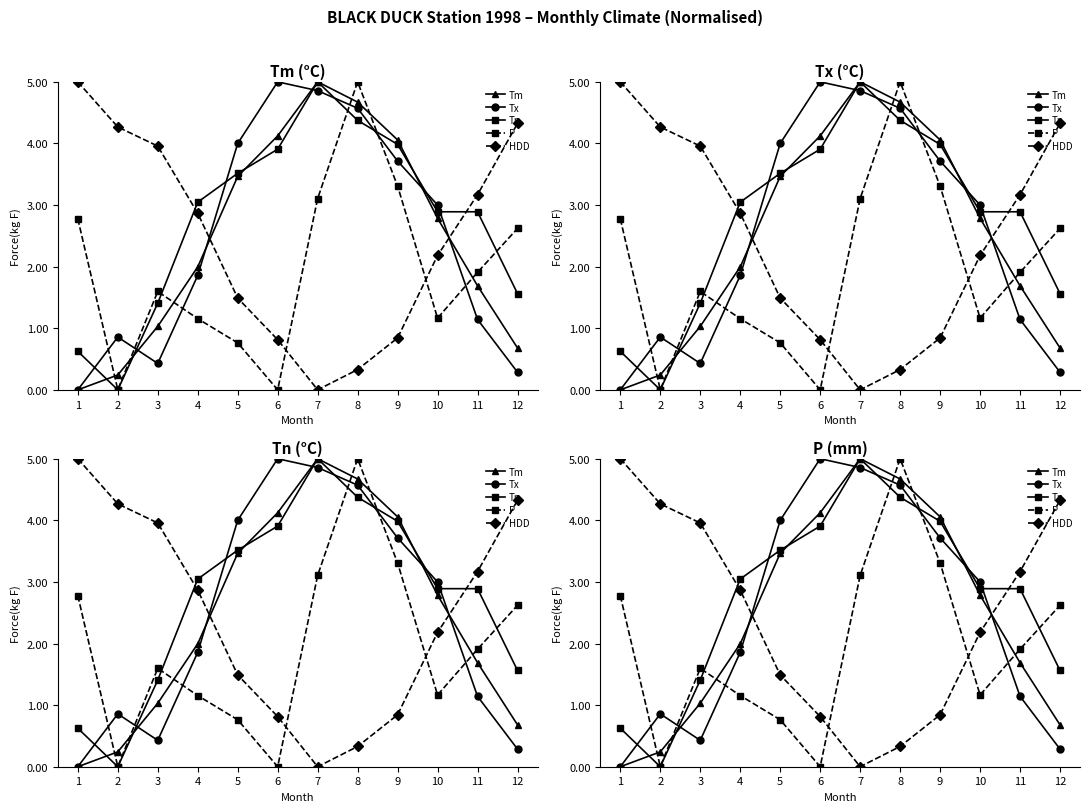

What is the difference between the maximum and minimum values in the Tx series?

5.0